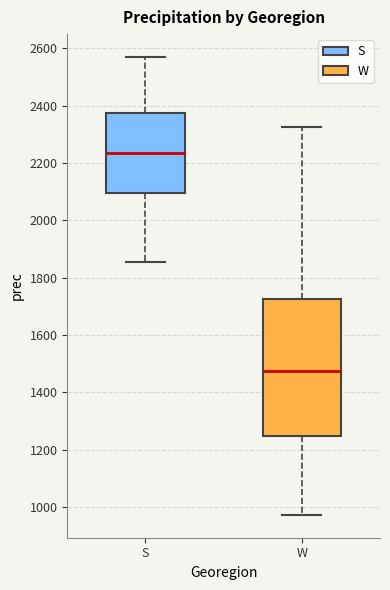

Which box is the tallest, from its lower edge to its upper edge?

W